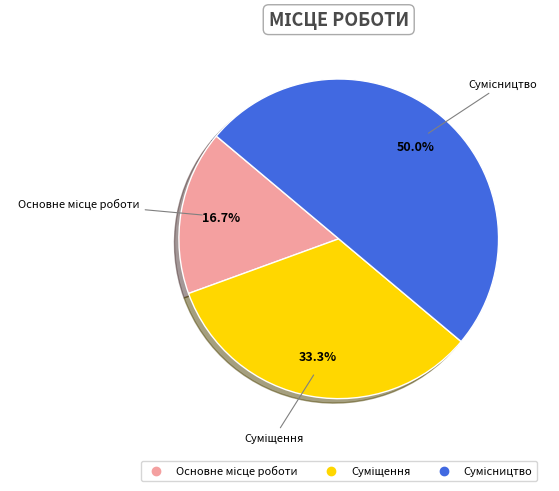

What is the ratio of the value at Сумісництво to the value at Основне місце роботи?

3.0